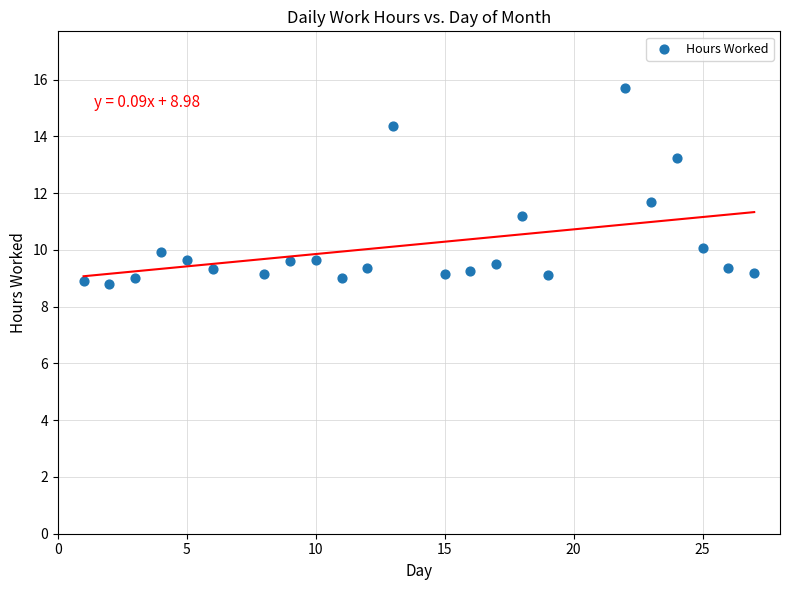

What is the range of Y values (max minus min)?

6.9